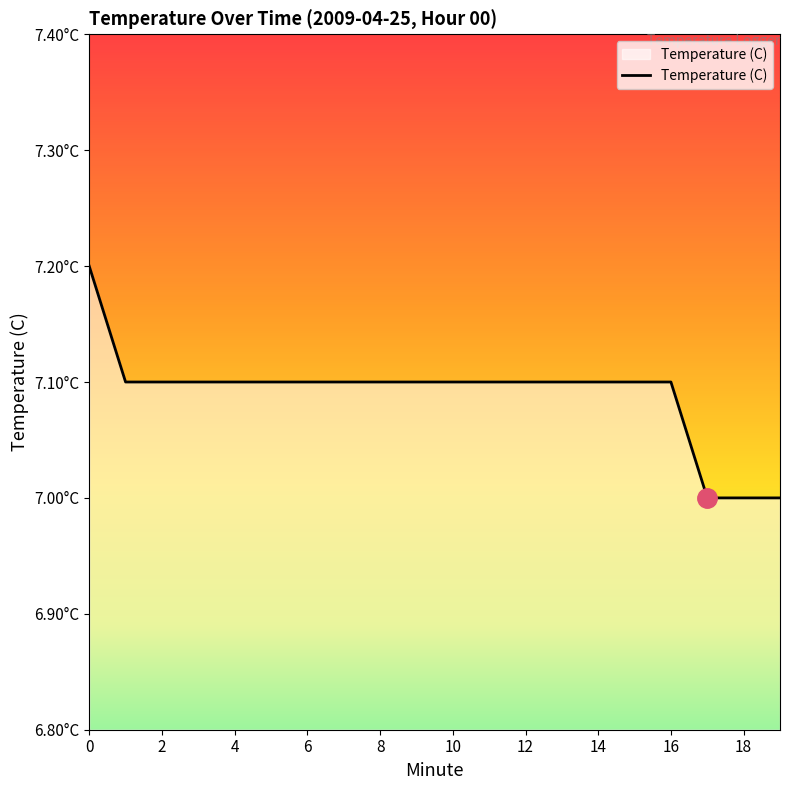

Count the number of categories in the chart.

20